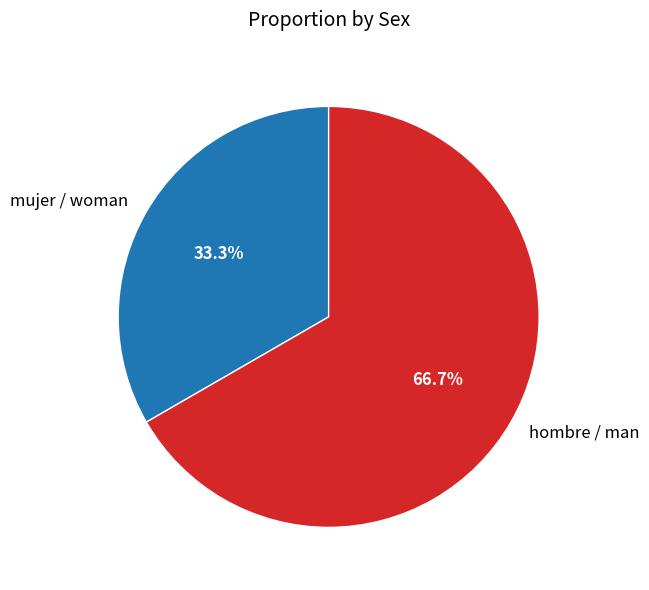

To the nearest percent, what is the difference between the hombre / man and mujer / woman slice percentages?

33%